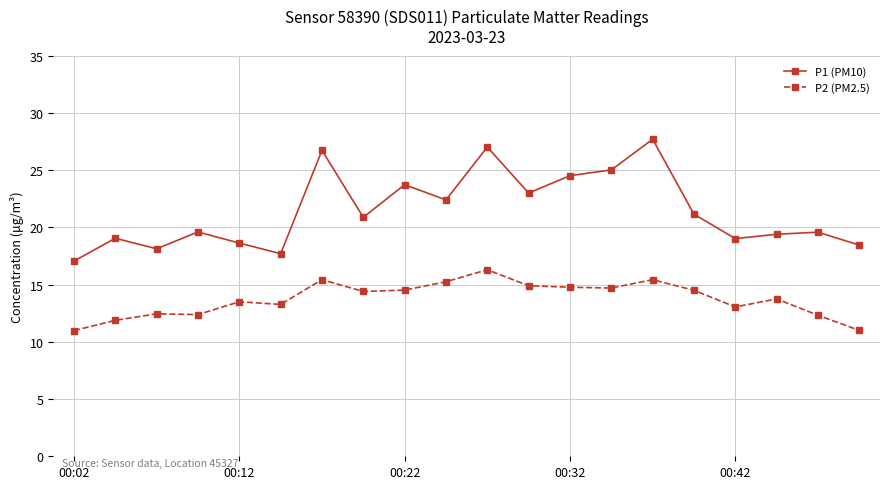

True or false: P1 (PM10) has more than 1 interior local peaks.

True